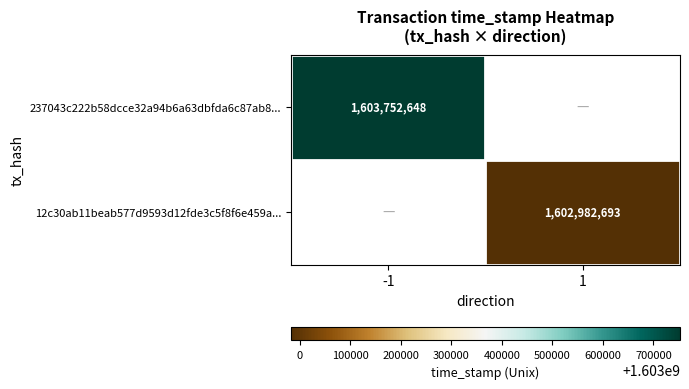

Is the value of 237043c222b58dcce32a94b6a63dbfda6c87ab8... at -1 greater than the value of 12c30ab11beab577d9593d12fde3c5f8f6e459a... at 1?

Yes